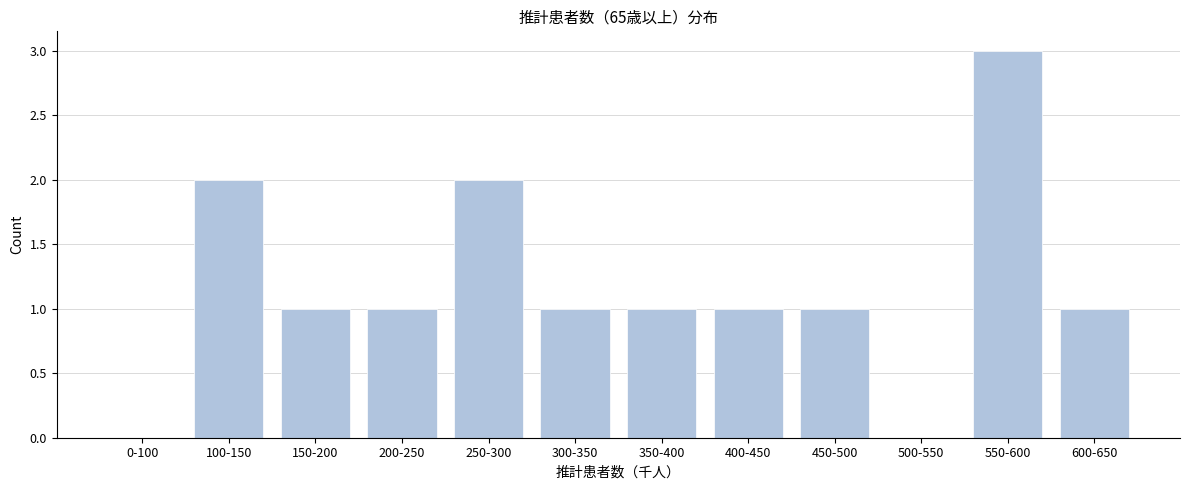

Reading left to right, list all the values displayed in this chart.

0-100=0	100-150=2	150-200=1	200-250=1	250-300=2	300-350=1	350-400=1	400-450=1	450-500=1	500-550=0	550-600=3	600-650=1